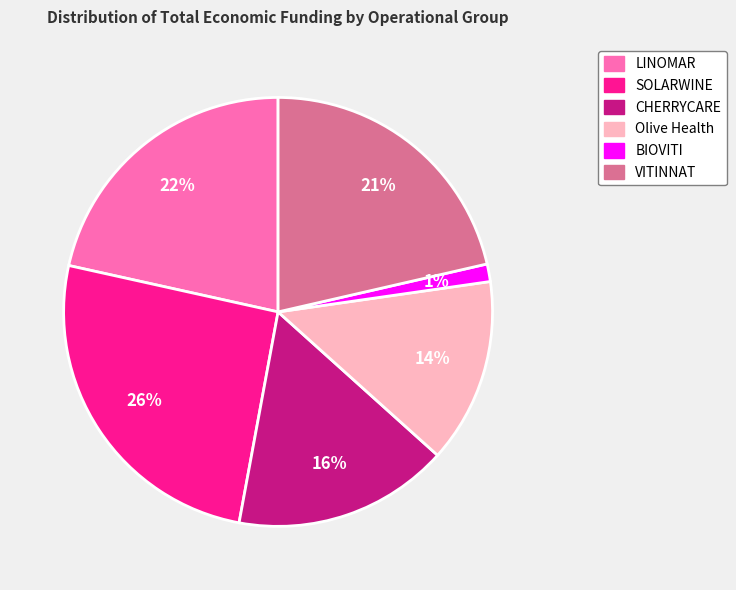

To the nearest percent, what portion does CHERRYCARE represent?

16%